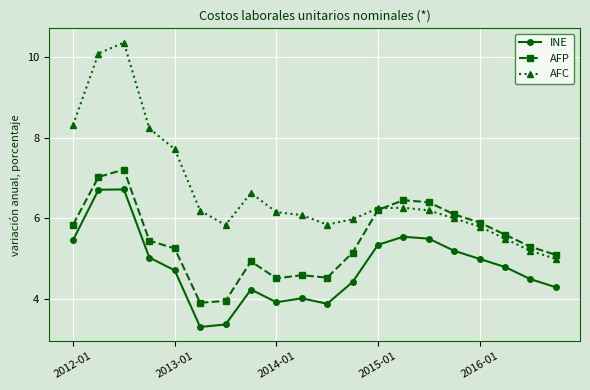

What is the lowest value of the INE series?

3.3